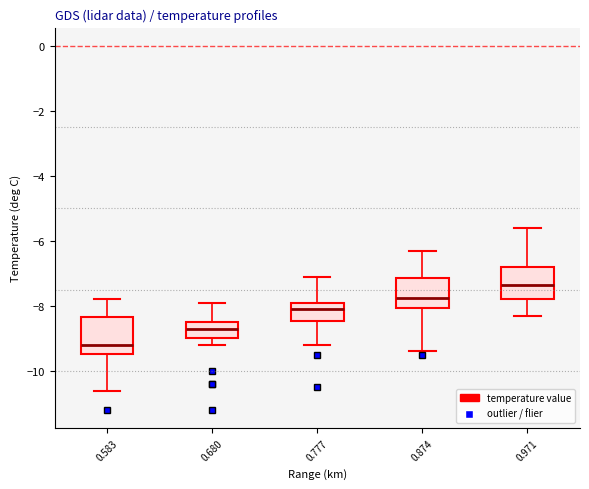

Reading left to right, read every box against the y-axis: the position of its median line, the range the box covers, and the ends of its whiskers. The values are not printed on the chart, so give them approximately, as read against the axis.

0.583: median -9.2, box -9.4 to -8.4, whiskers -10.6 to -7.8
0.680: median -8.6, box -9.0 to -8.4, whiskers -9.2 to -7.8
0.777: median -8.0, box -8.4 to -7.8, whiskers -9.2 to -7.0
0.874: median -7.8, box -8.0 to -7.2, whiskers -9.4 to -6.2
0.971: median -7.4, box -7.8 to -6.8, whiskers -8.2 to -5.6